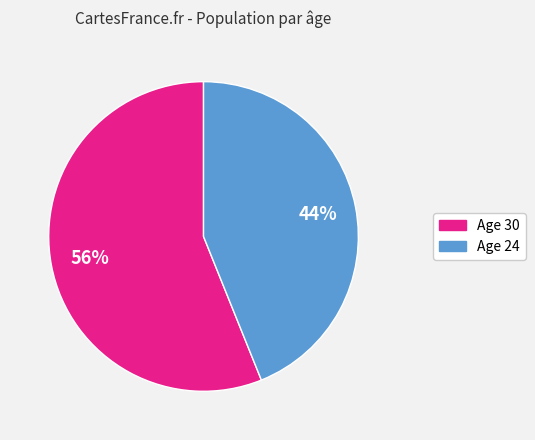

True or false: Age 30 accounts for 56% of the total.

True